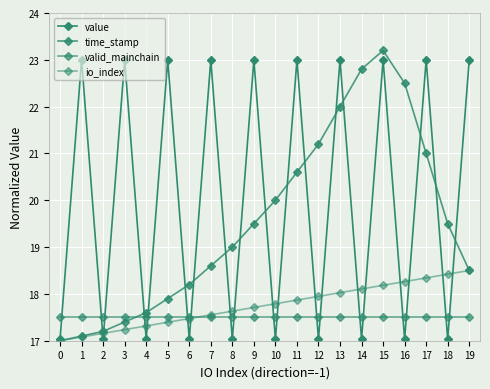

Is this an area chart (filled region under the line)?

No